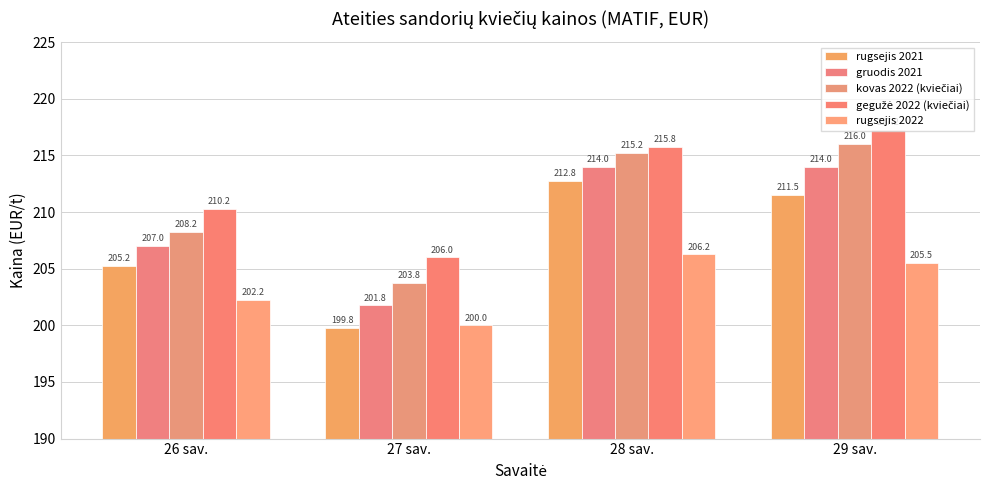

What is the label of the 1st bar from the left?

26 sav.